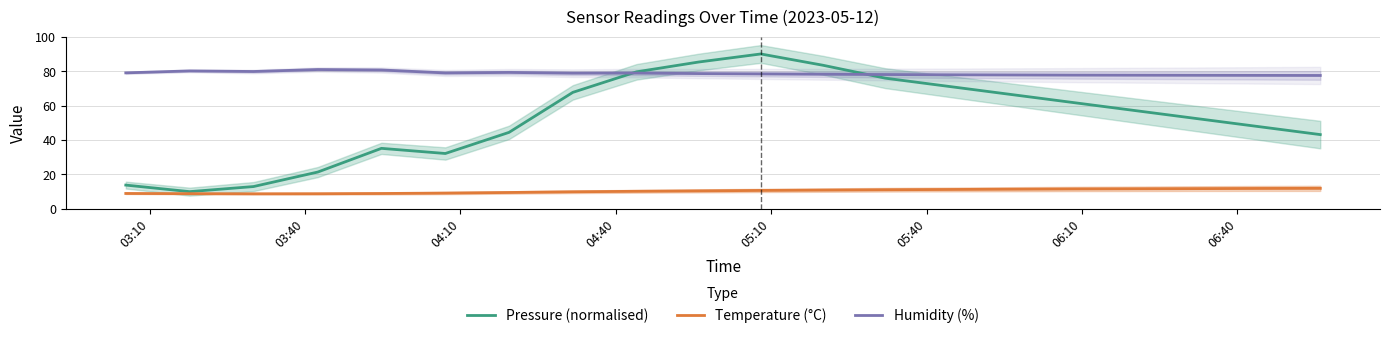

How many interior local peaks does the Humidity (%) series have?

4